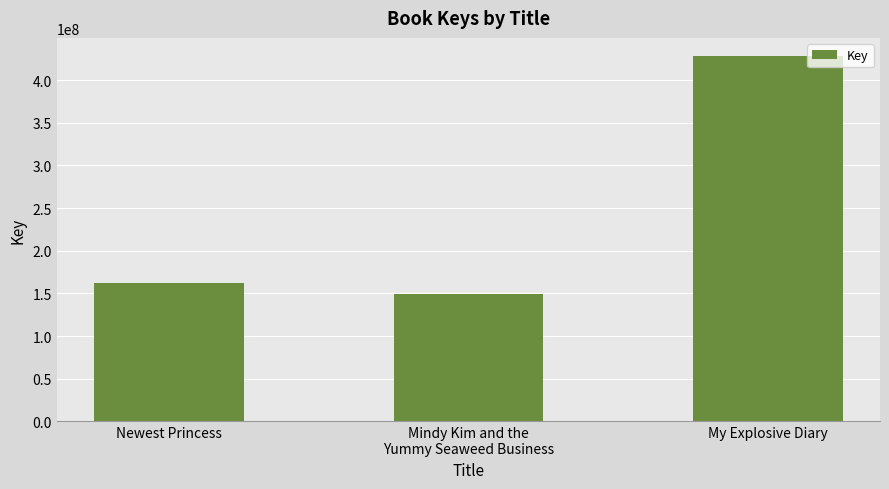

What is the maximum value shown in the chart?

428121563